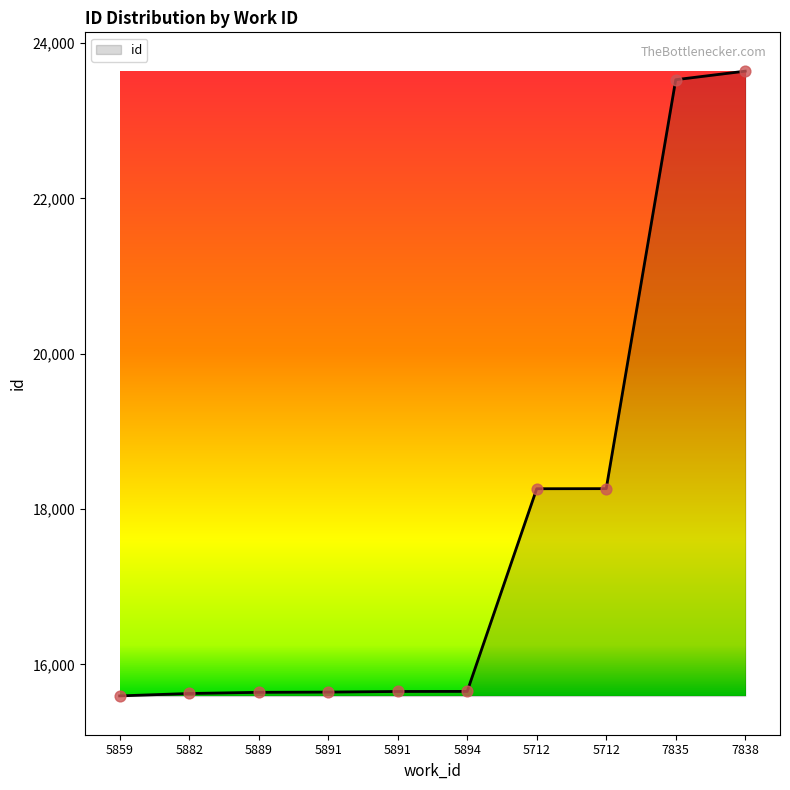

Between 5891 and 7835, which is larger?

7835